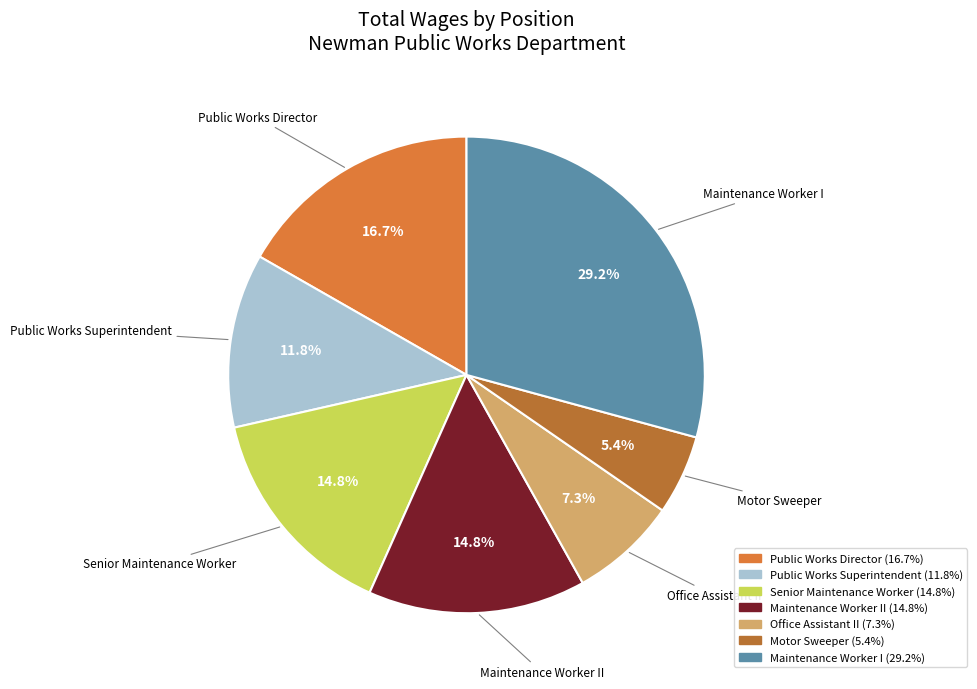

Does any single category account for the majority?

No